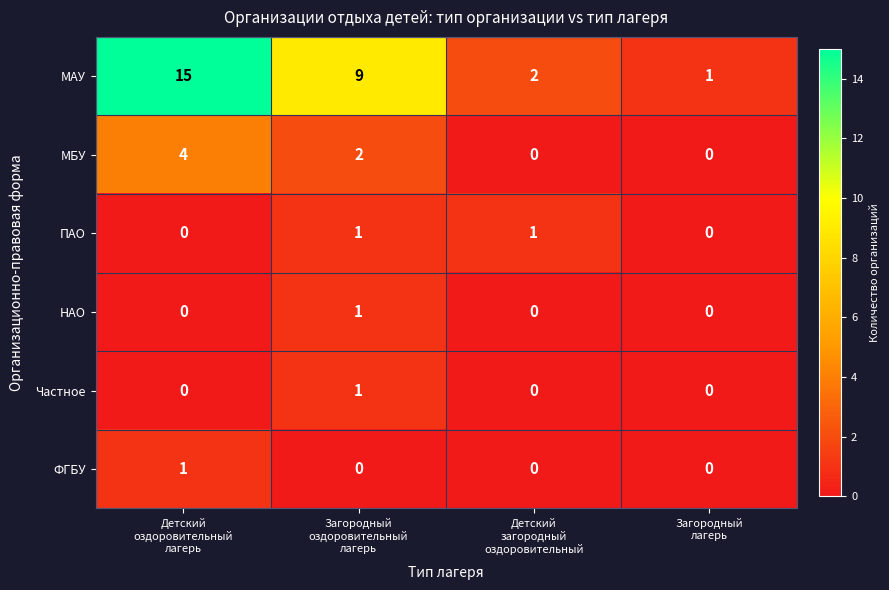

What is the maximum value for МБУ?

4